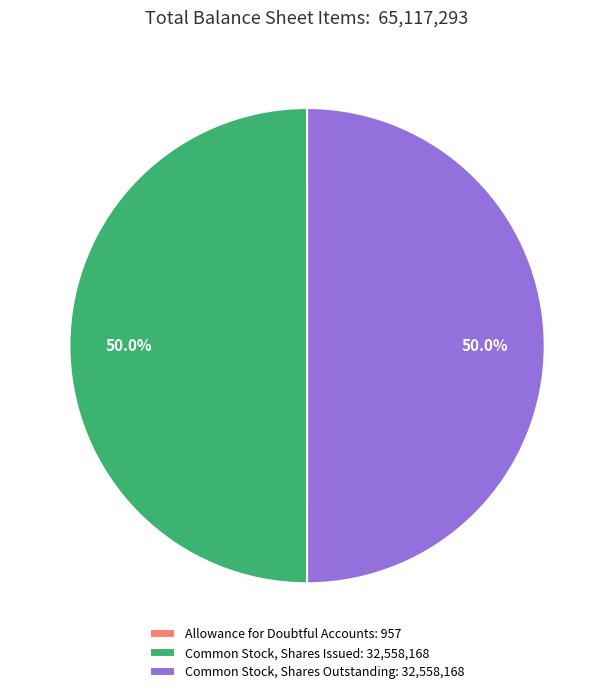

Do Common Stock, Shares Outstanding: 32,558,168 and Common Stock, Shares Issued: 32,558,168 together represent more than half of the pie?

Yes